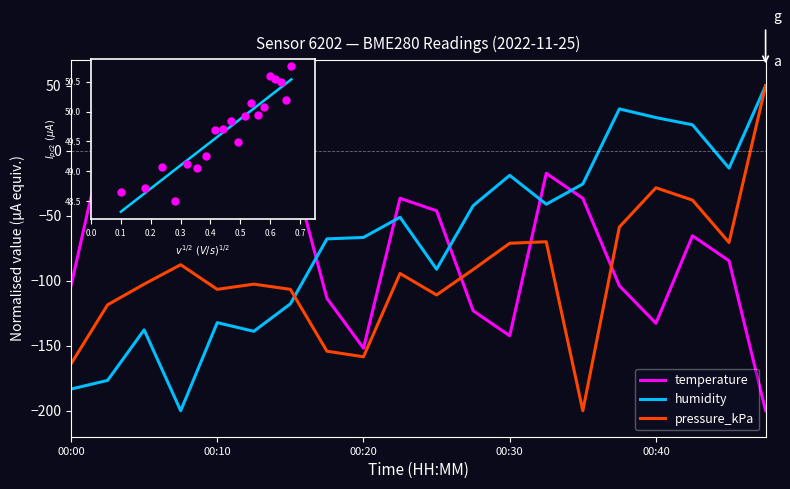

At how many categories does at least one series exceed -166?

20